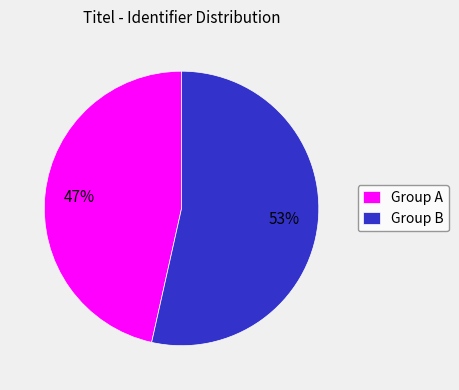

Is the sum of Group A and Group B greater than half?

Yes